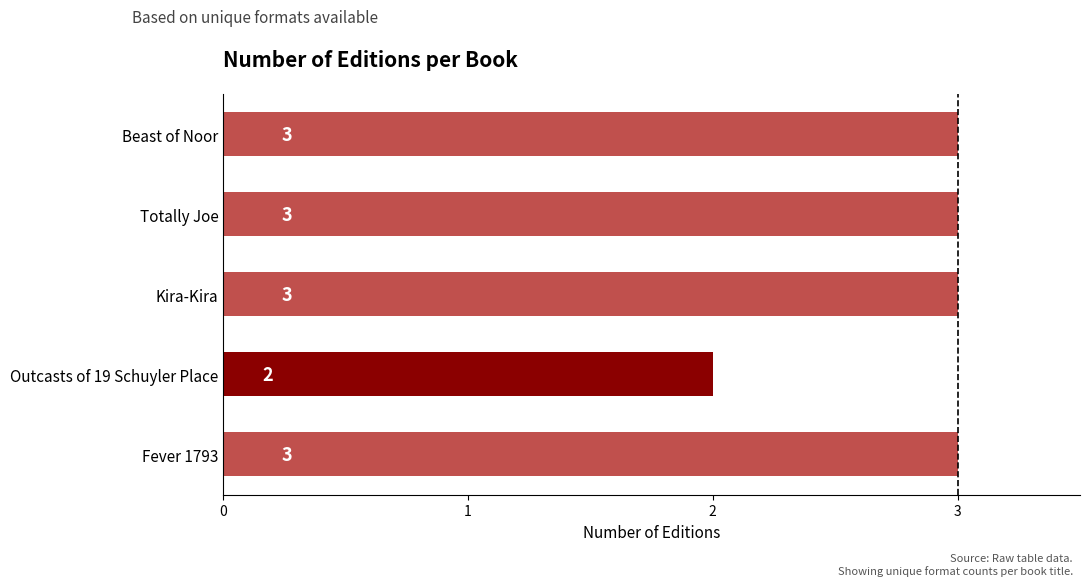

What is the value of the 2nd bar from the top?

3